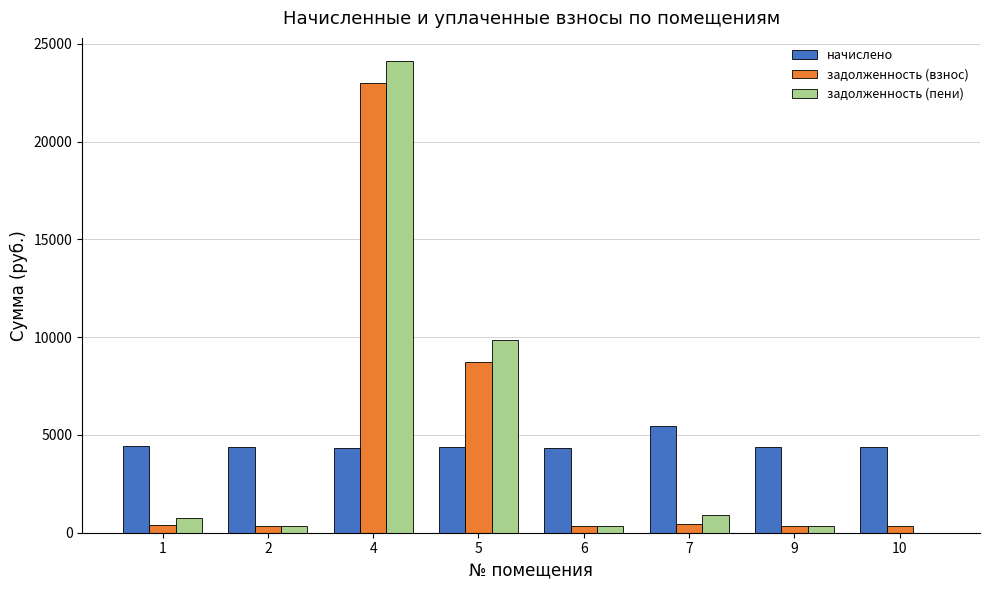

What is the total value across all series at 5?

22966.6